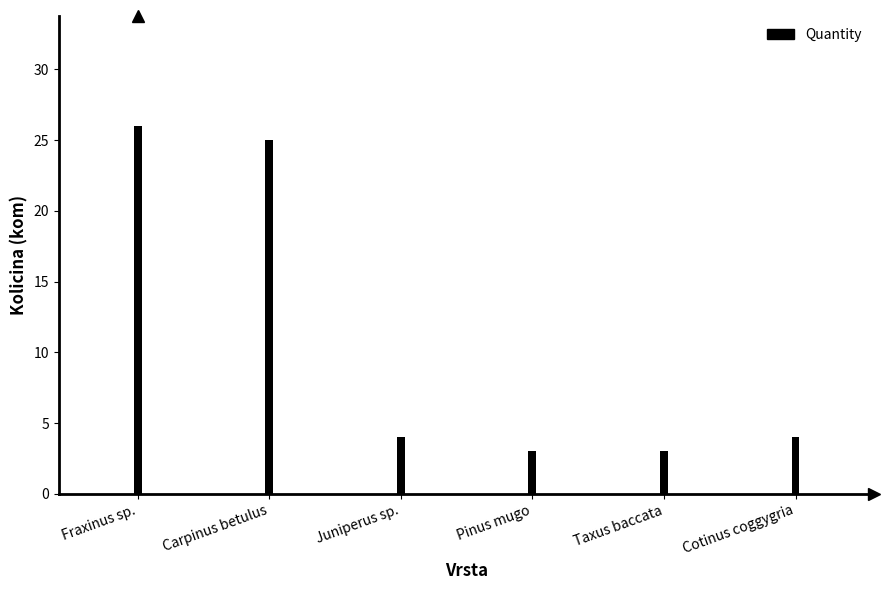

What is the difference between the maximum and second lowest values?

23